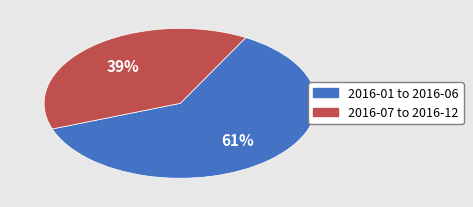

To the nearest percent, what is the average slice percentage?

50%